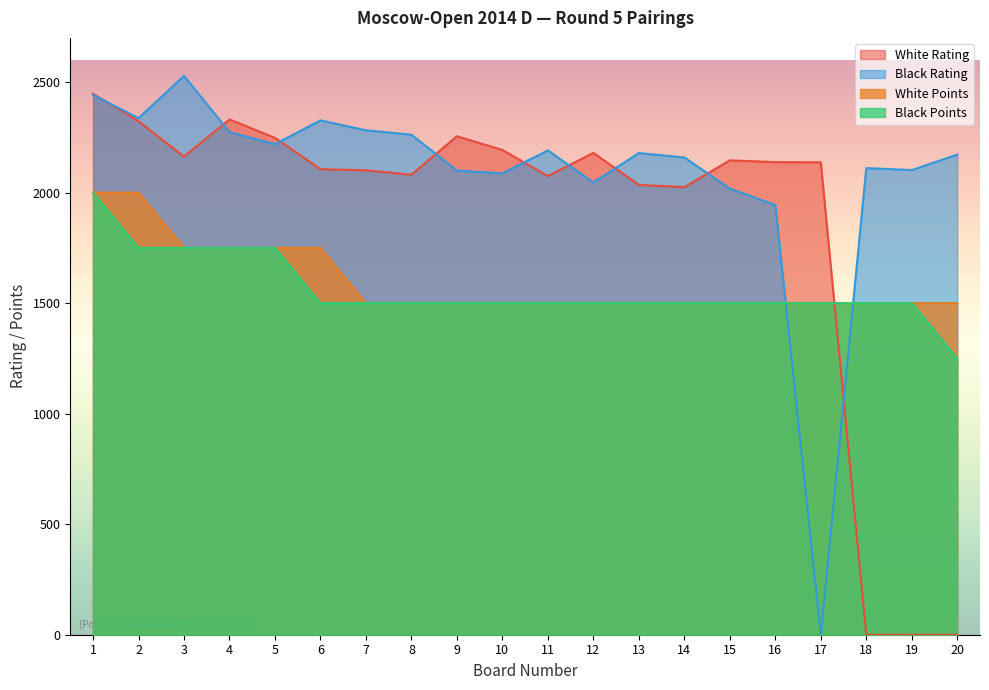

How many series are shown in this chart?

4